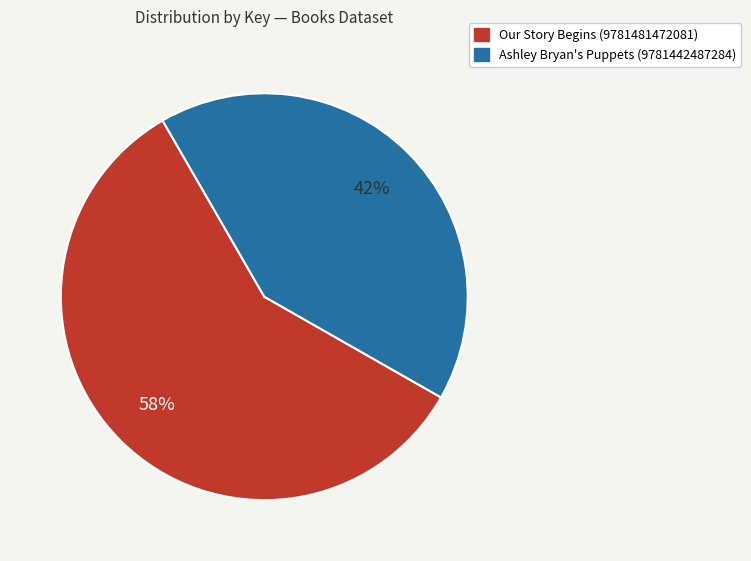

Do Our Story Begins (9781481472081) and Ashley Bryan's Puppets (9781442487284) together represent more than half of the pie?

Yes